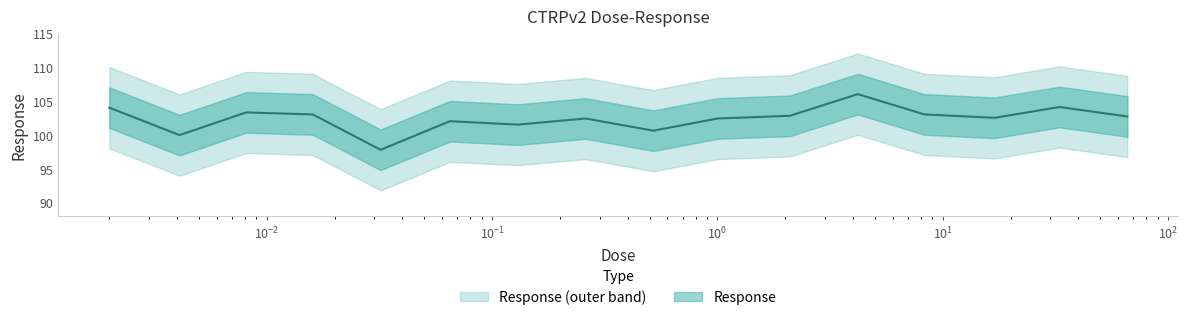

What is the ratio of the value at 1.0 to the value at 0.002?

1.0